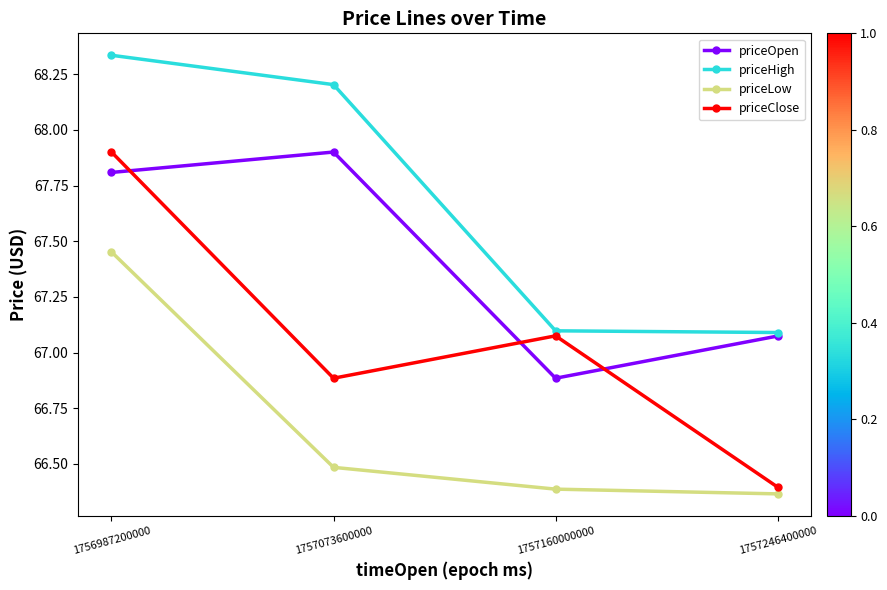

What is the approximate value of priceOpen at 1756987200000?

67.8